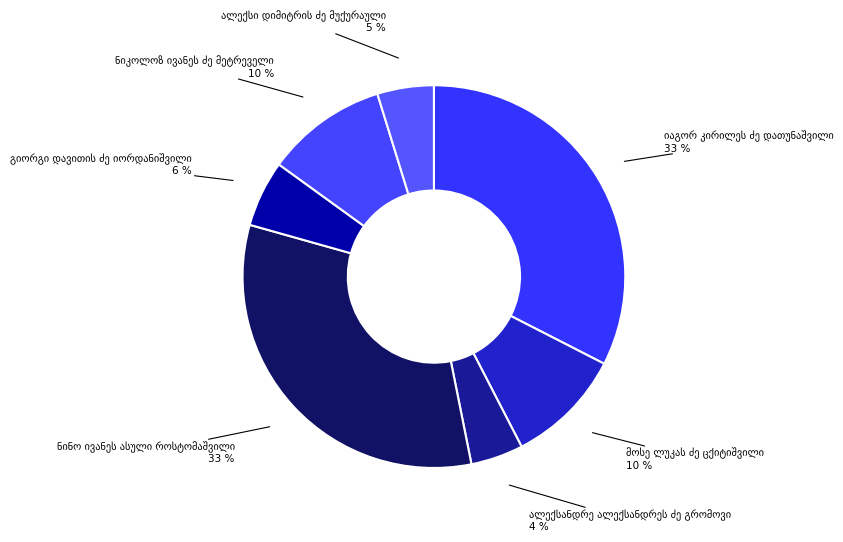

To the nearest percent, what is the average slice percentage?

14%